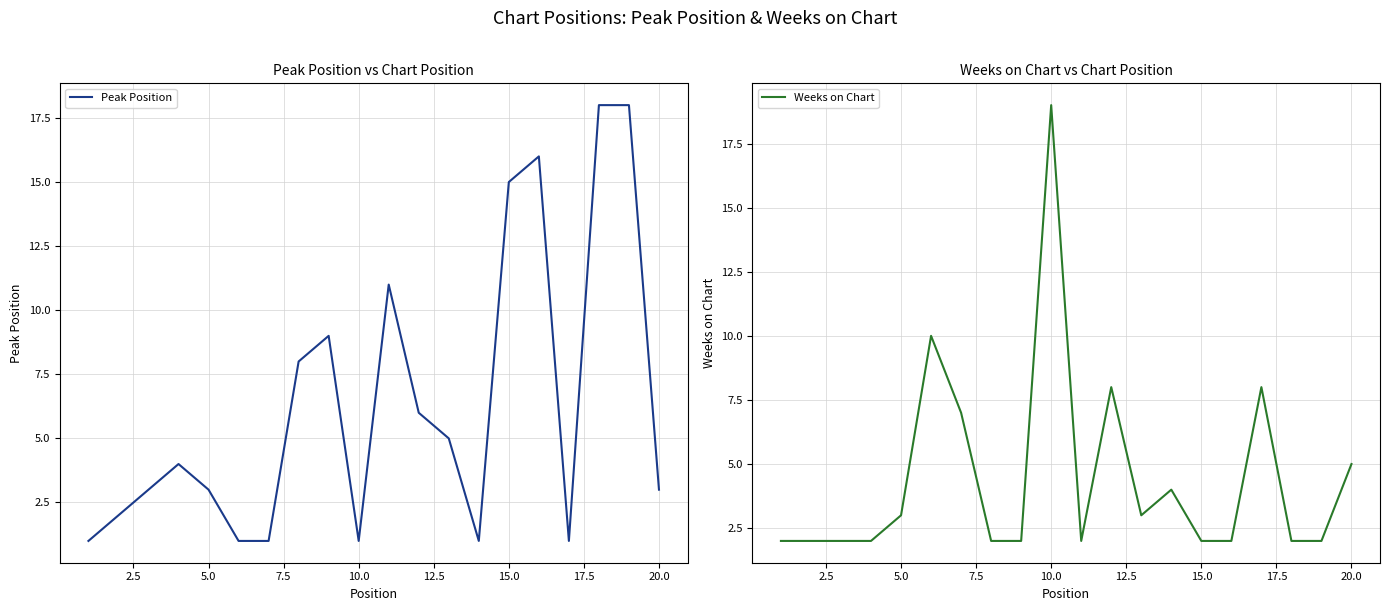

What is the maximum value for Peak Position?

18